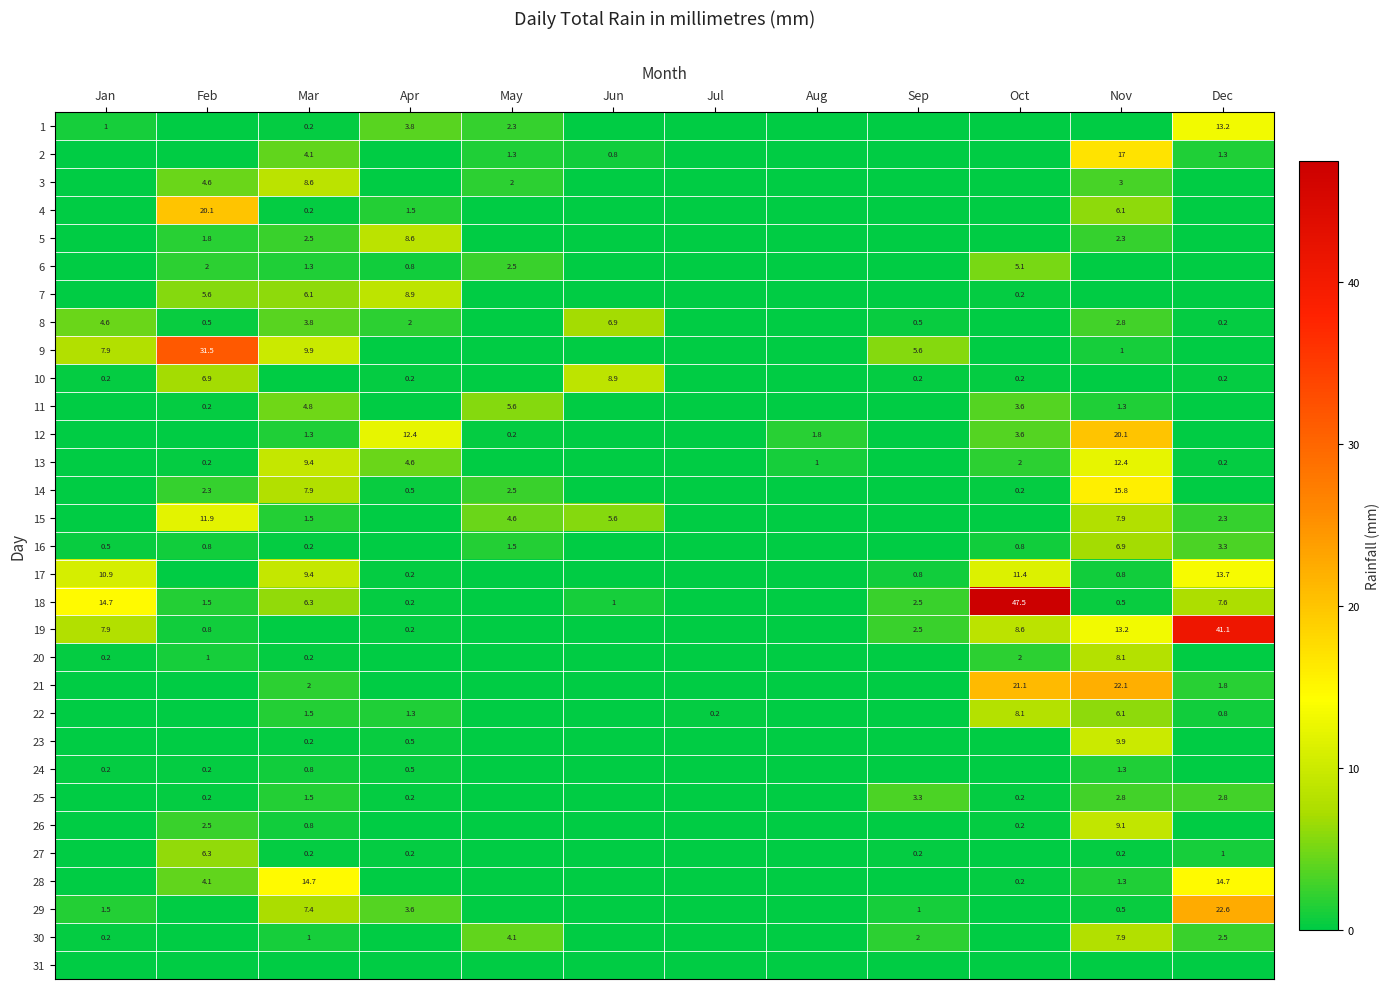

True or false: 25 has a value of 0.2 at Apr.

True